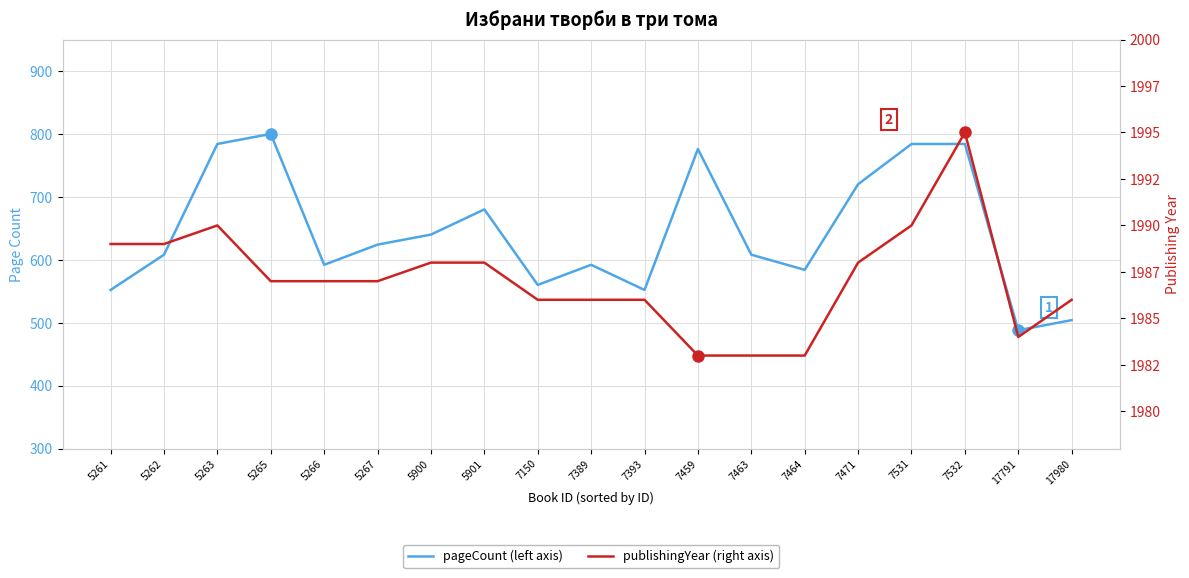

True or false: publishingYear has a value of 1984 at 17791.

True